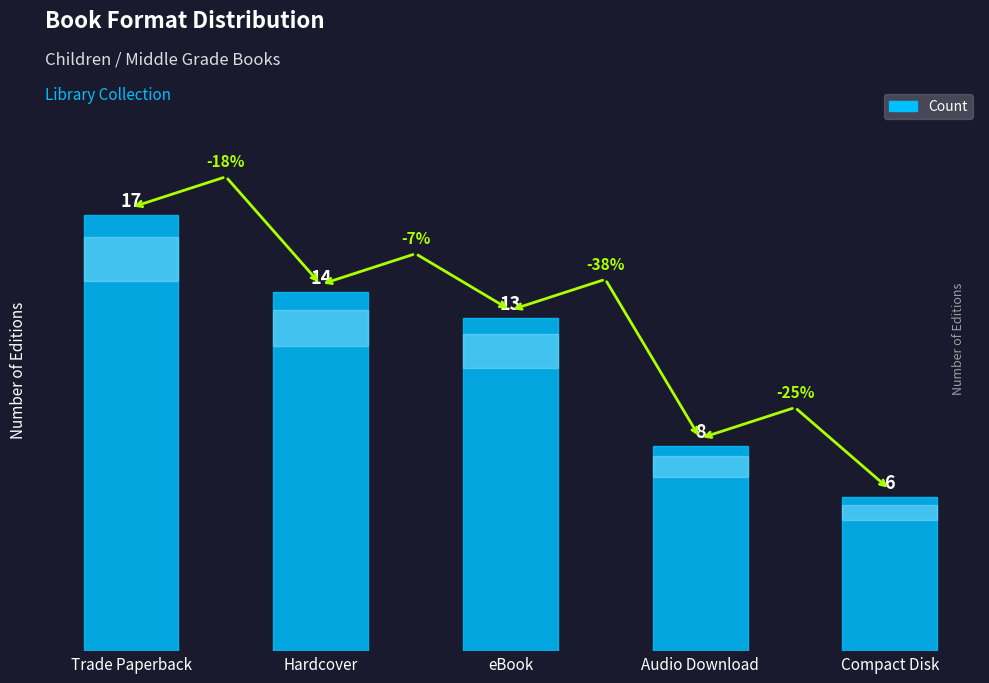

The value at Audio Download is 8. True or false?

True